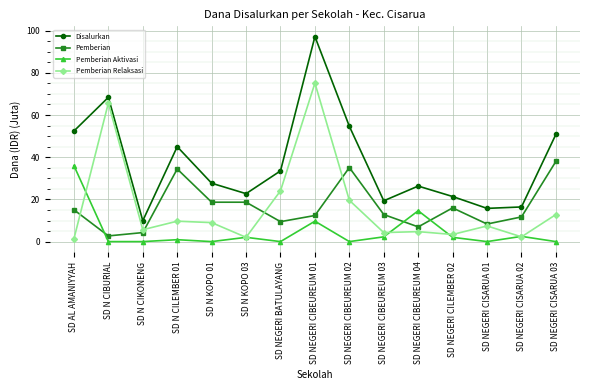

What is the spread (max minus min) of values at SD AL AMANIYYAH?

51.1